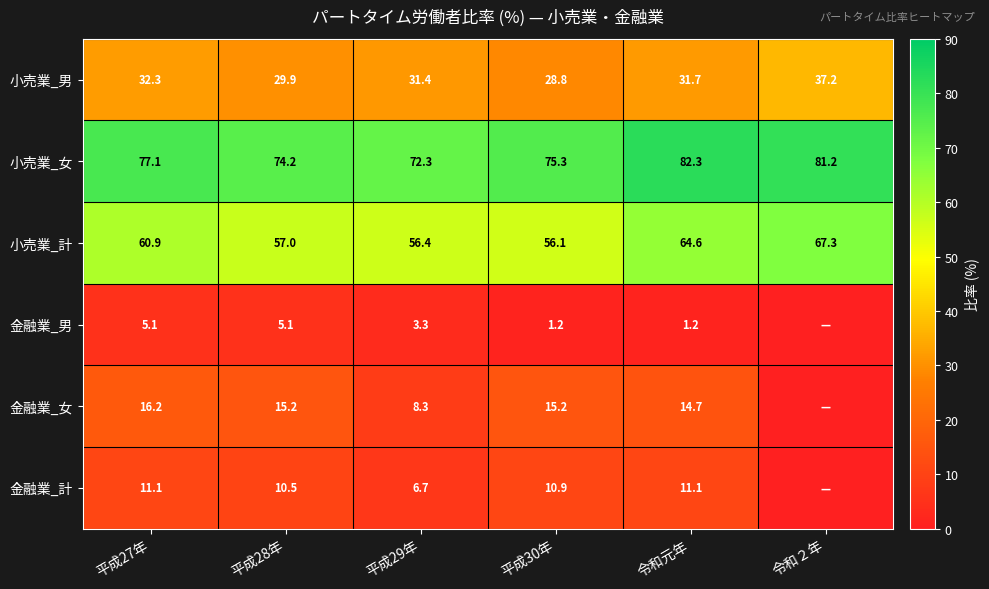

What is the spread (max minus min) of values at 平成29年?

69.0